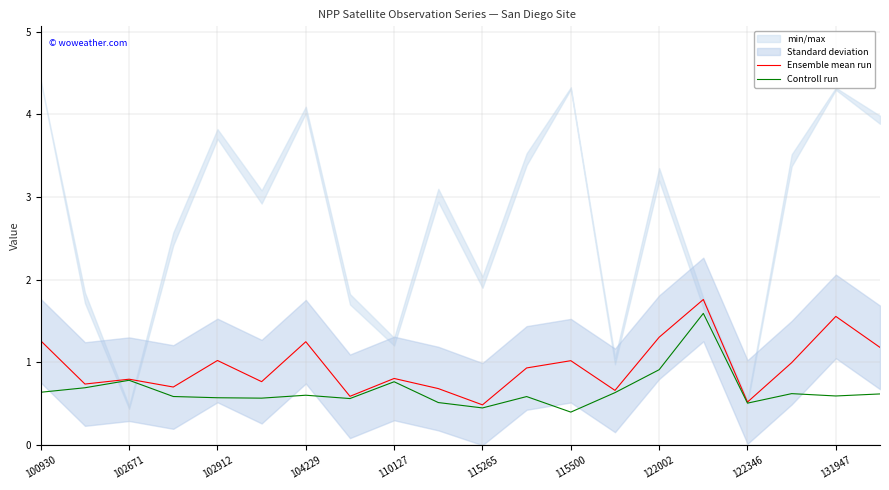

What value does the Ensemble mean run series have at 104229?

1.3